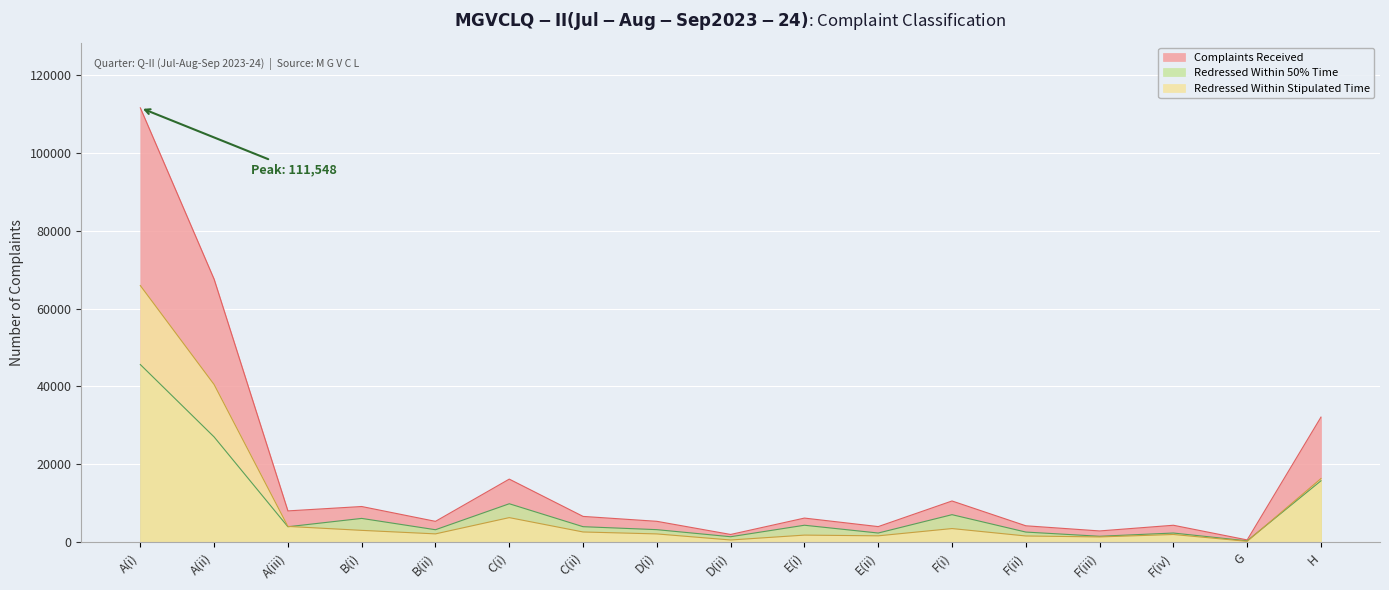

Rank the series by their maximum value, from highest to lowest.

Complaints Received, Redressed Within Stipulated Time, Redressed Within 50% Time